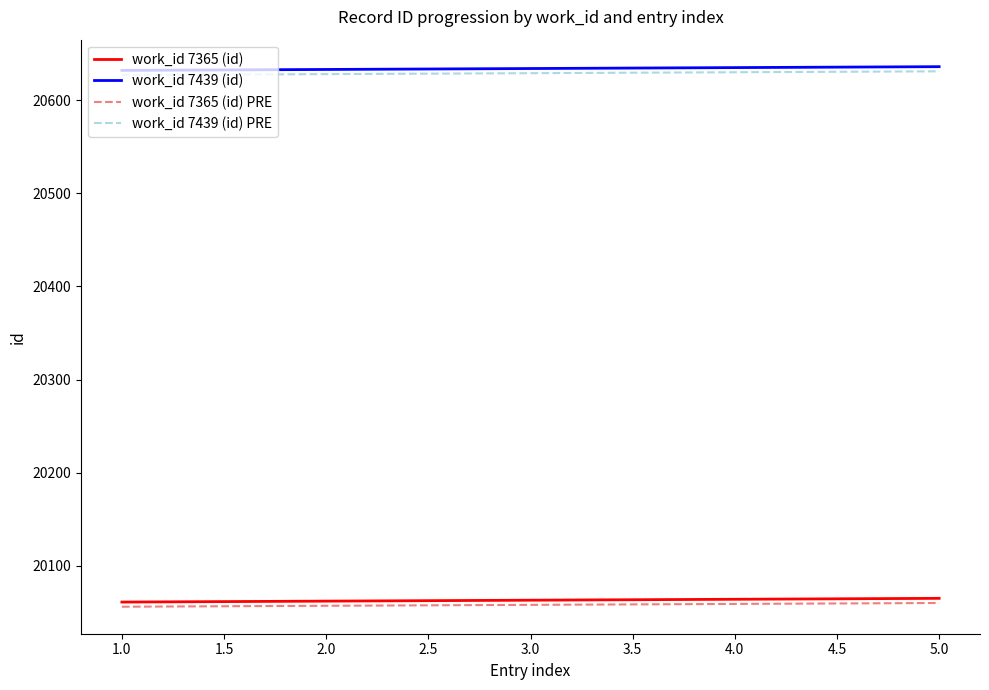

Is the value of work_id 7439 (id) at 3.0 greater than the value of work_id 7365 (id) PRE at 3.0?

Yes